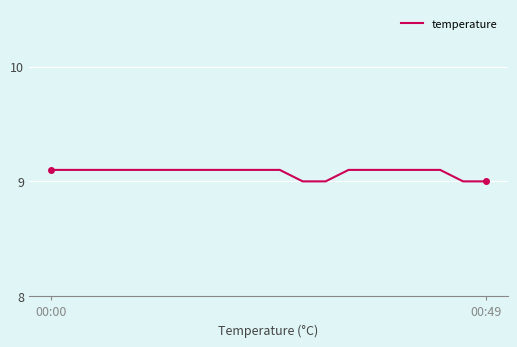

What is the maximum value shown in the chart?

9.1